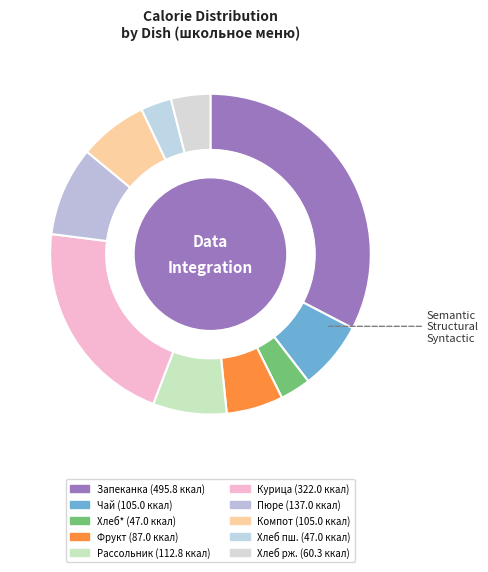

Count the number of slices in the pie.

10